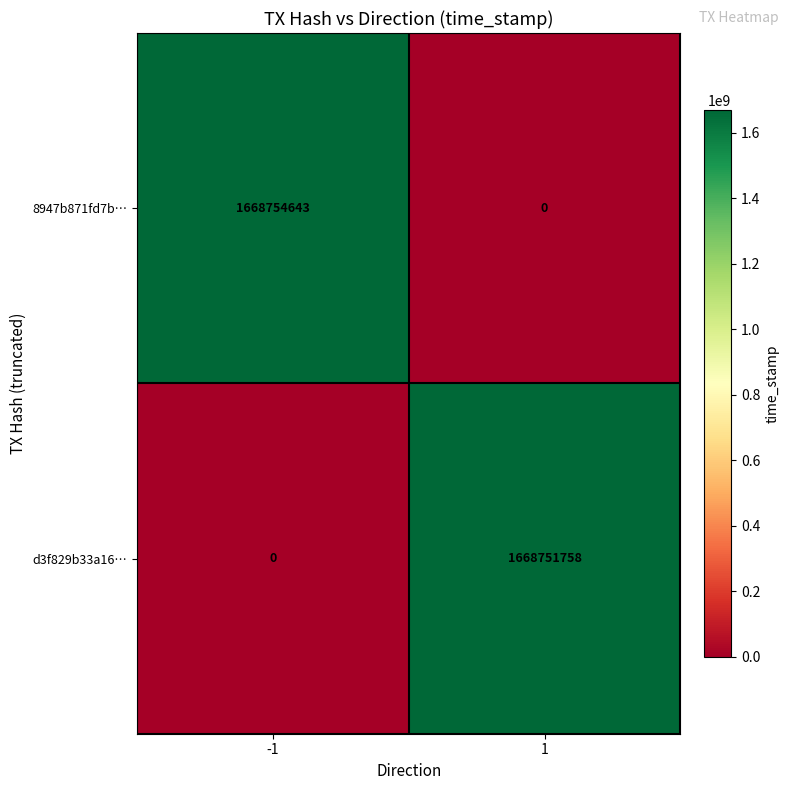

List the series in order of their overall mean, highest first.

8947b871fd7b…, d3f829b33a16…